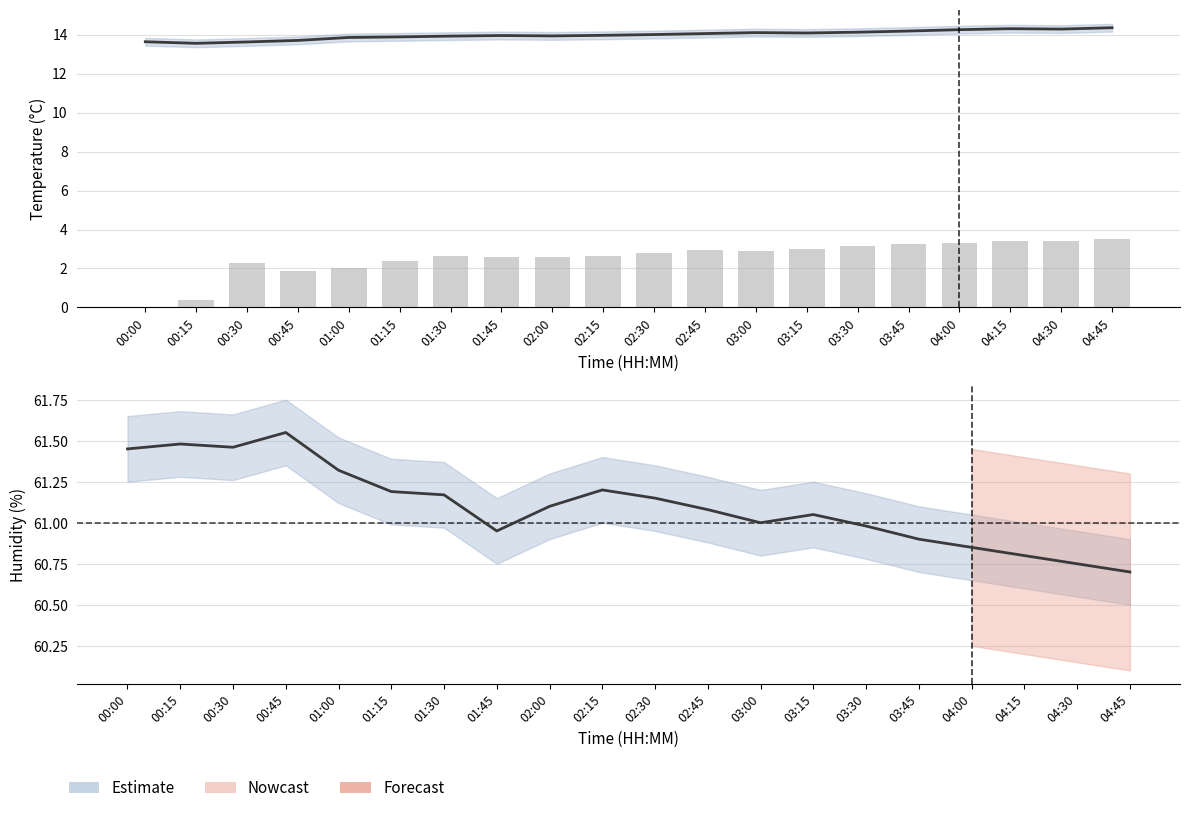

How many values in the pressure series are below 2?

3